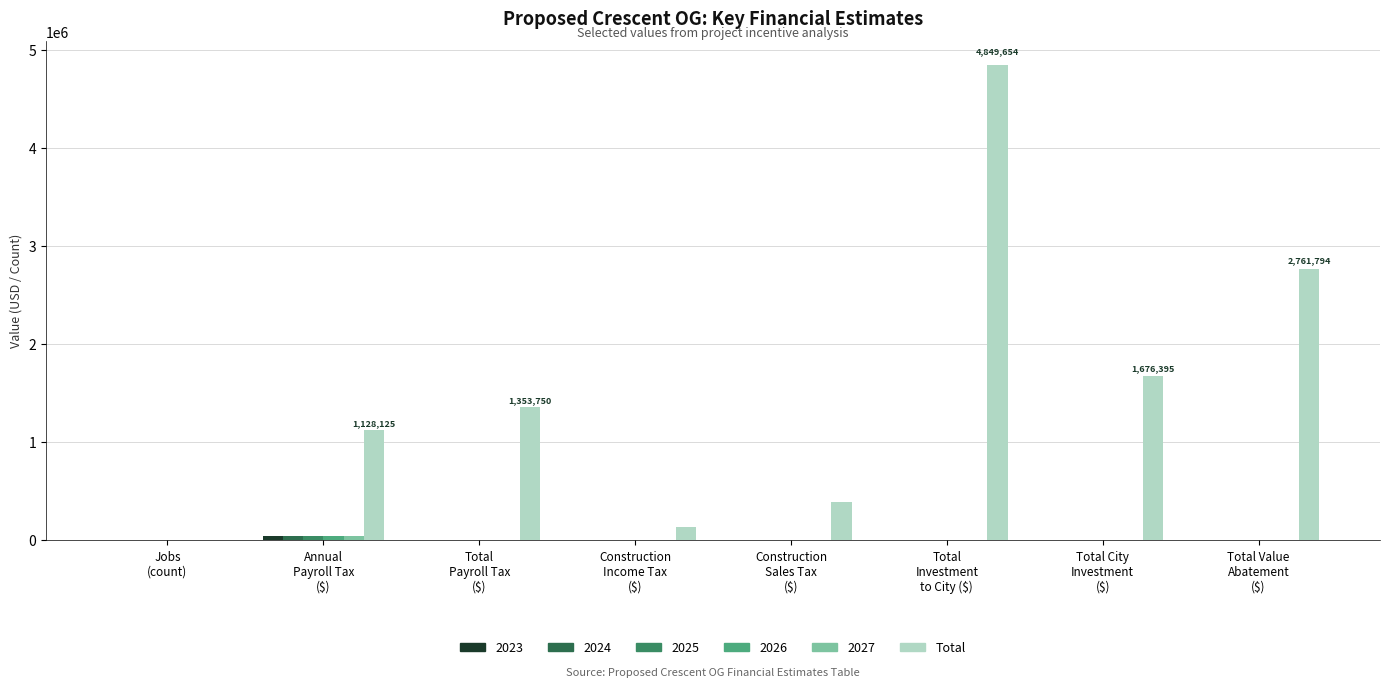

Reading left to right, extract all data points from this chart.

1250	1128125	1353750	129968	389903	4849654	1676395	2761794